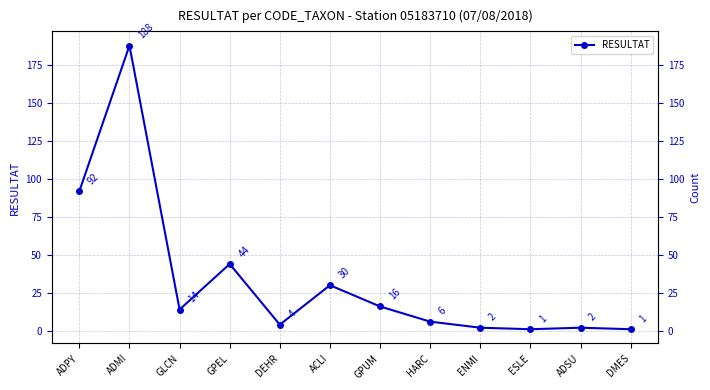

List the labels in order of value, smallest first.

ESLE, DMES, ENMI, ADSU, DEHR, HARC, GLCN, GPUM, ACLI, GPEL, ADPY, ADMI